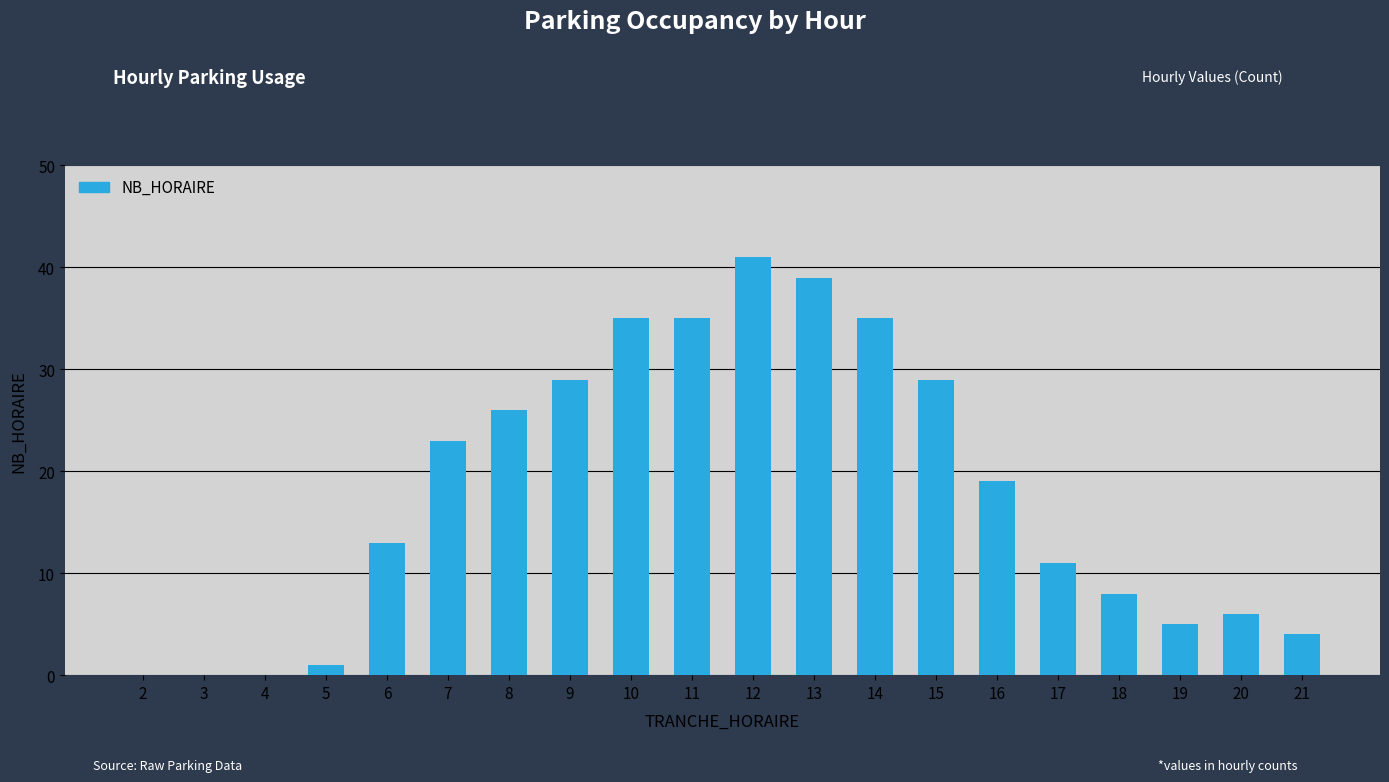

At which label is the value closest to 20?

16